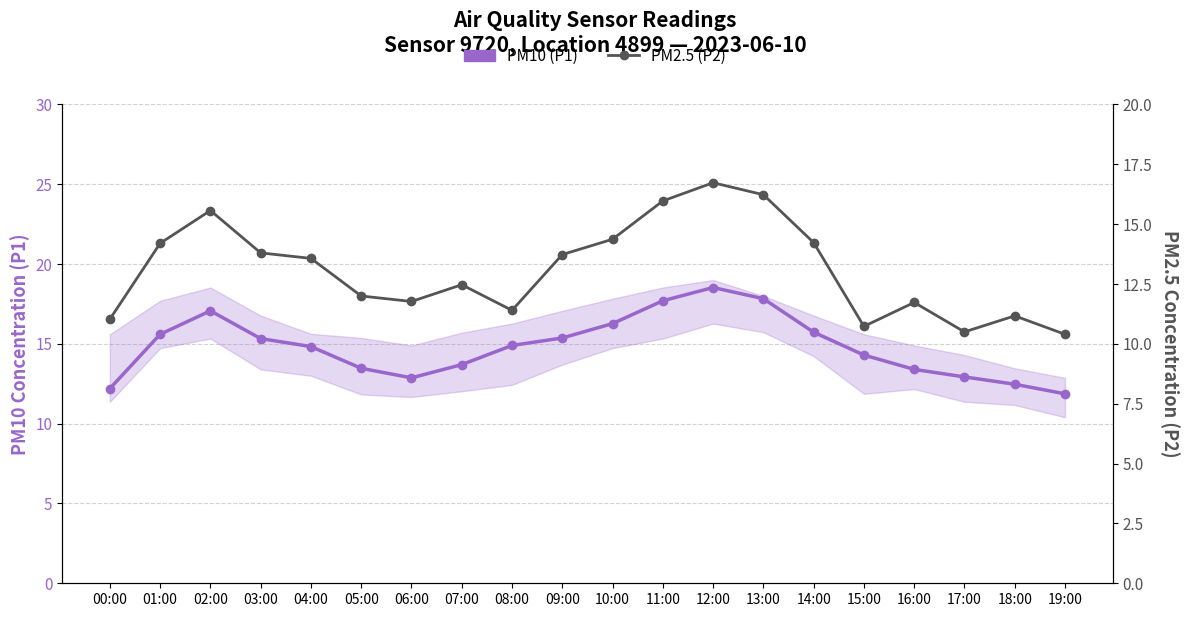

Does the chart have visible grid lines?

Yes